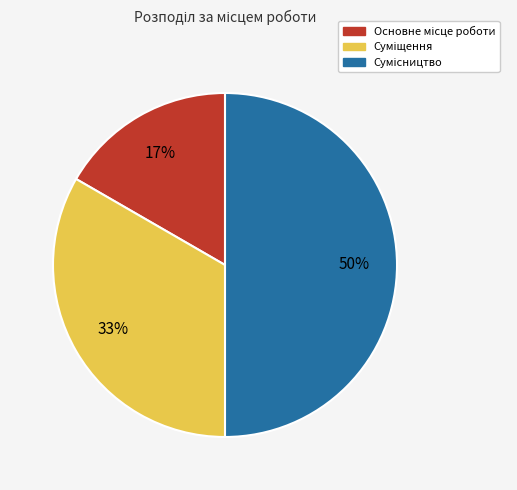

To the nearest percent, what is the difference between the largest and smallest slice percentages?

33%